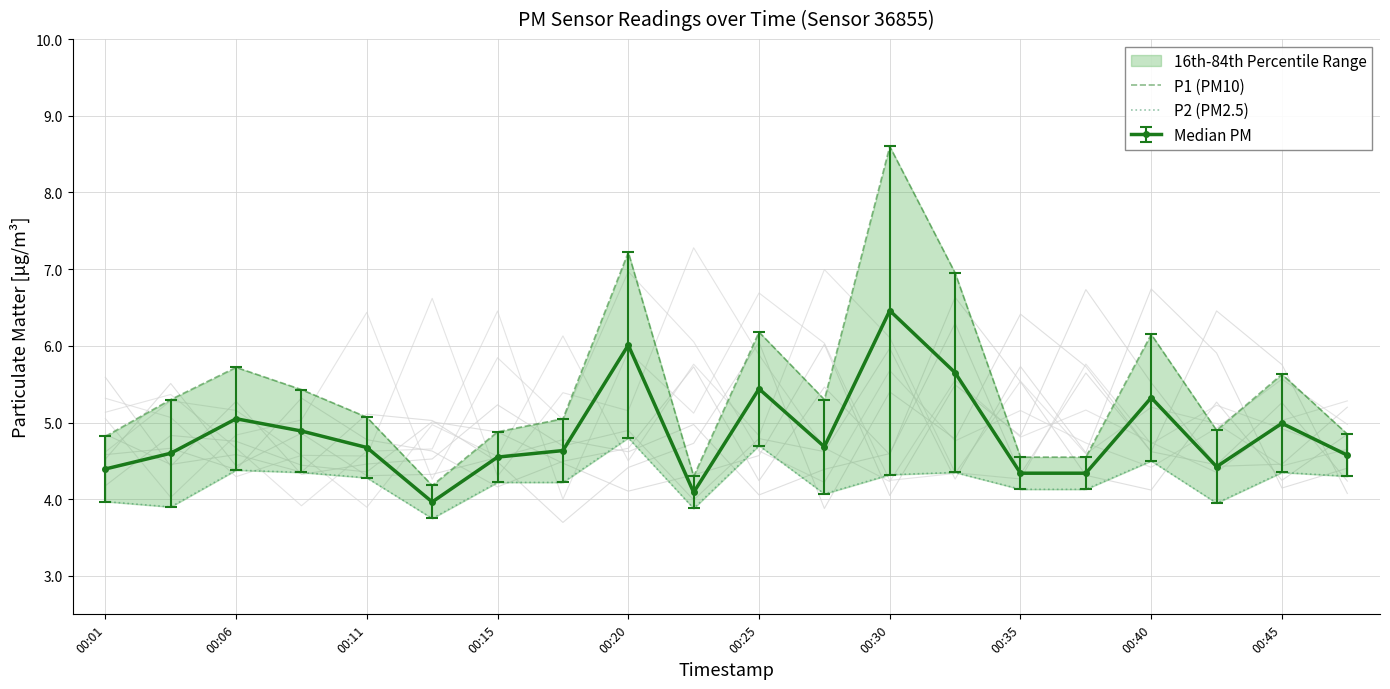

Which series has the largest total across all categories?

P1 (PM10)